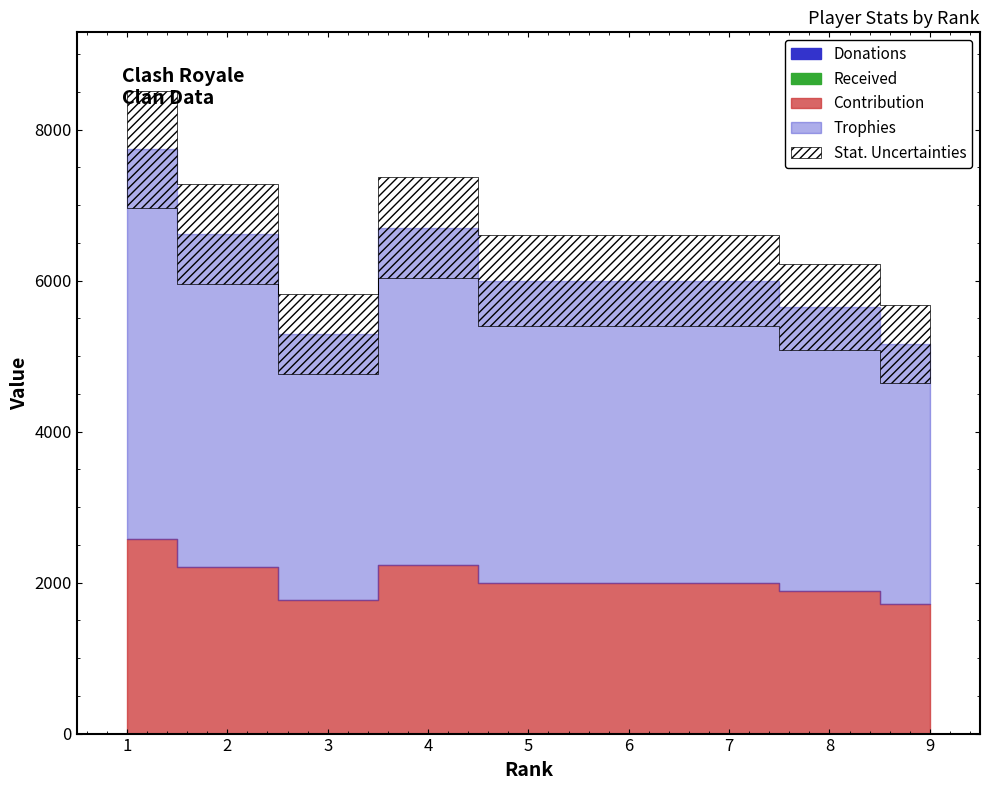

How many lines are shown in the chart?

4